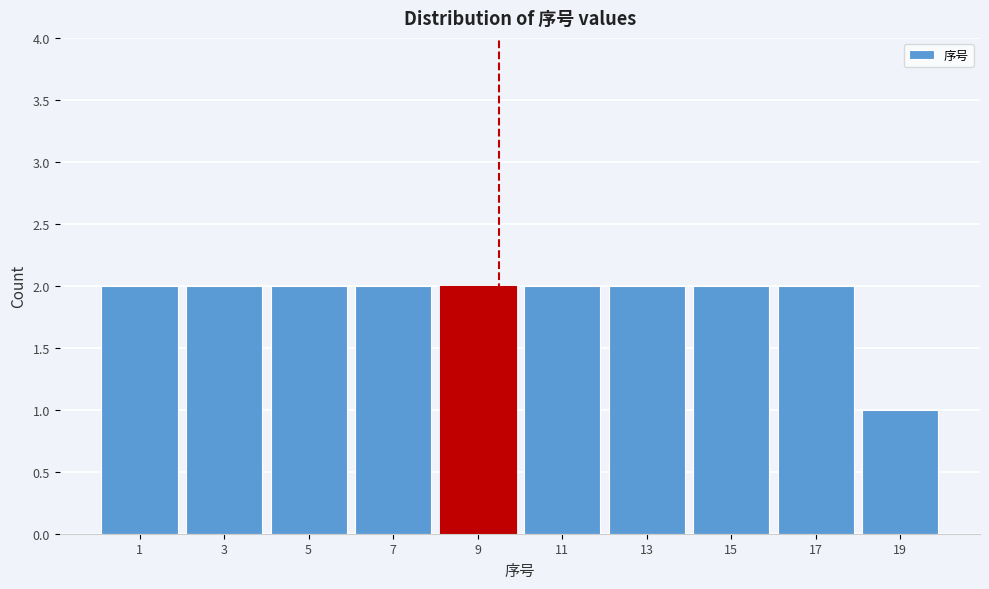

Reading left to right, extract all data points from this chart.

2	2	2	2	2	2	2	2	2	1